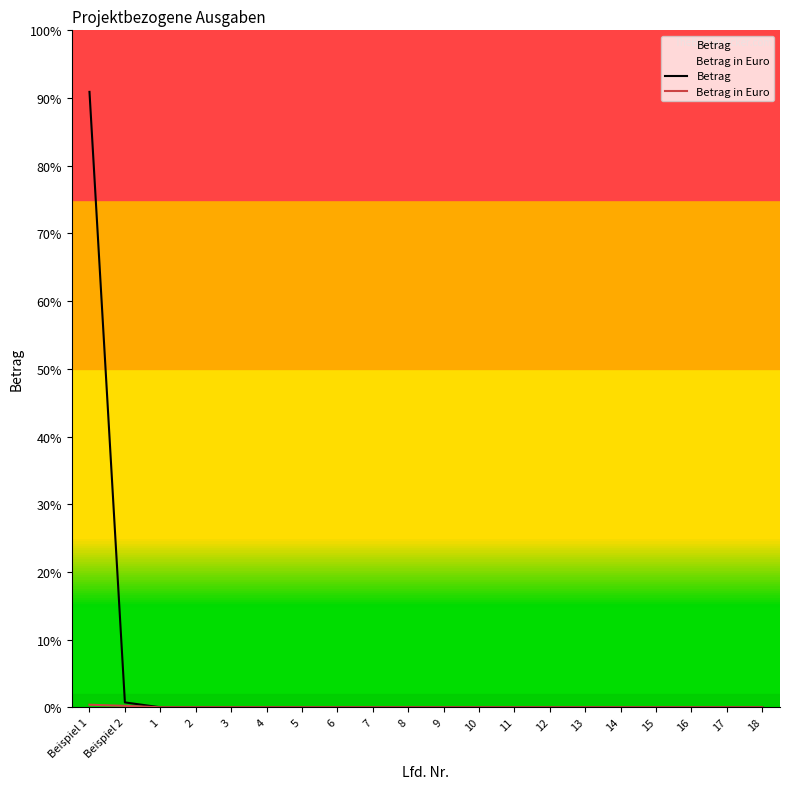

List the series in order of their peak value, highest first.

Betrag, Betrag in Euro